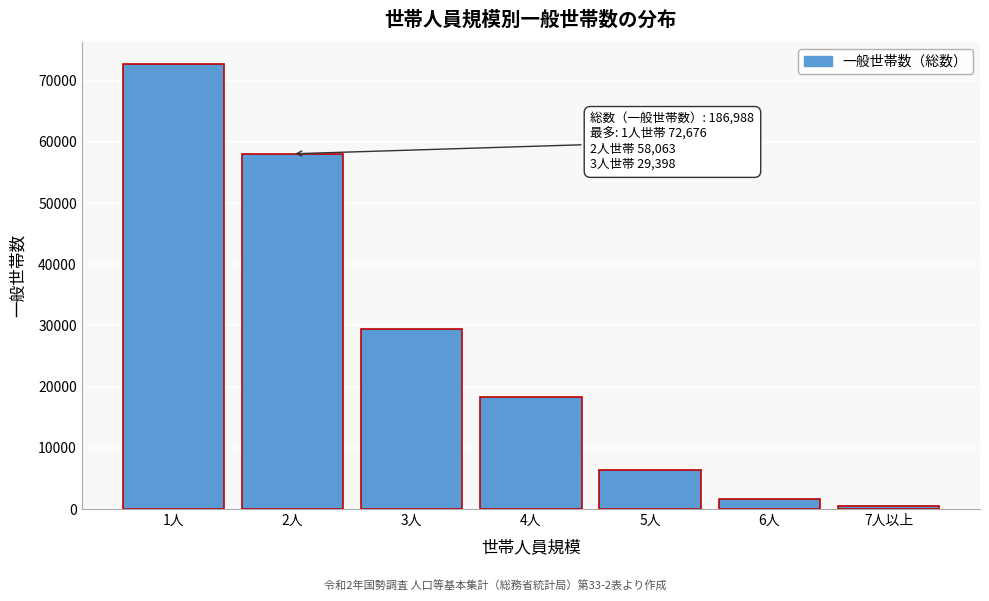

Reading left to right, list all the values displayed in this chart.

1人=72676	2人=58063	3人=29398	4人=18317	5人=6408	6人=1576	7人以上=550